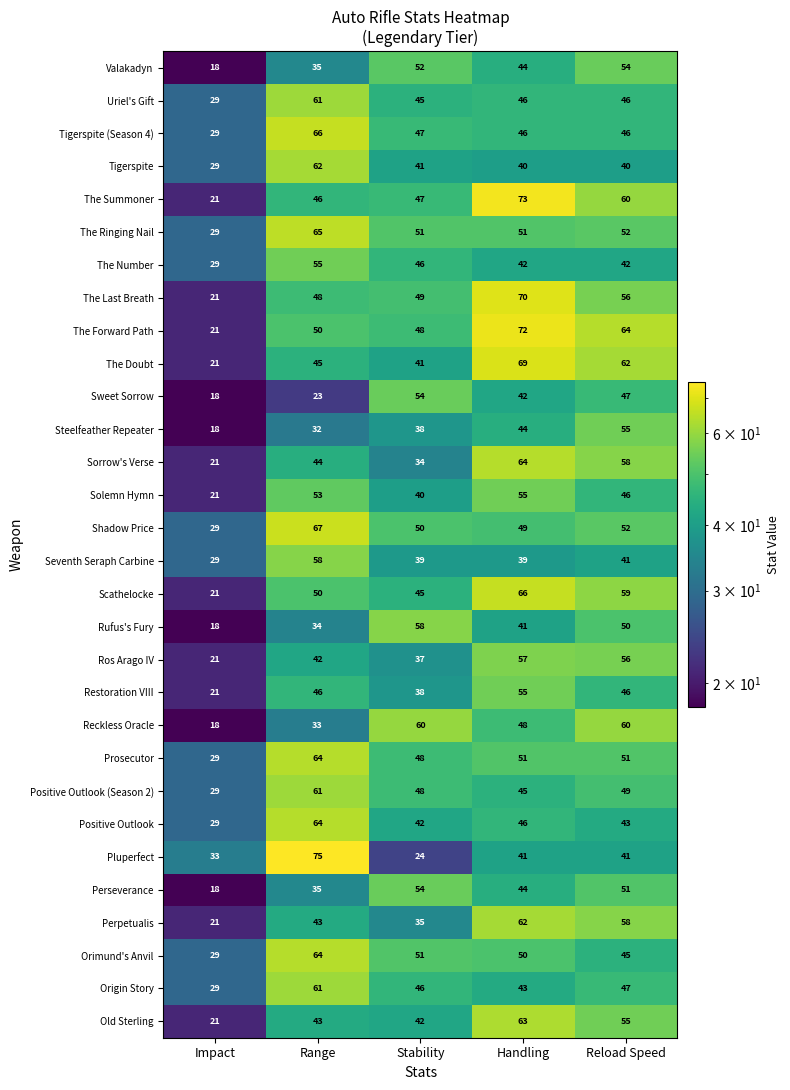

What is the minimum value for Sorrow's Verse?

21